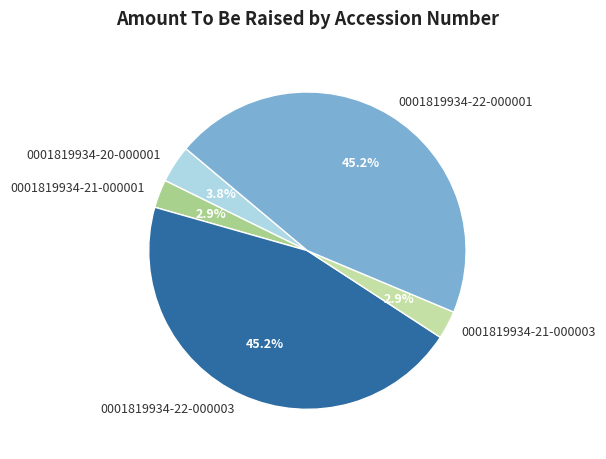

Combined, what portion of the pie is 0001819934-20-000001 and 0001819934-21-000003?

6.7%